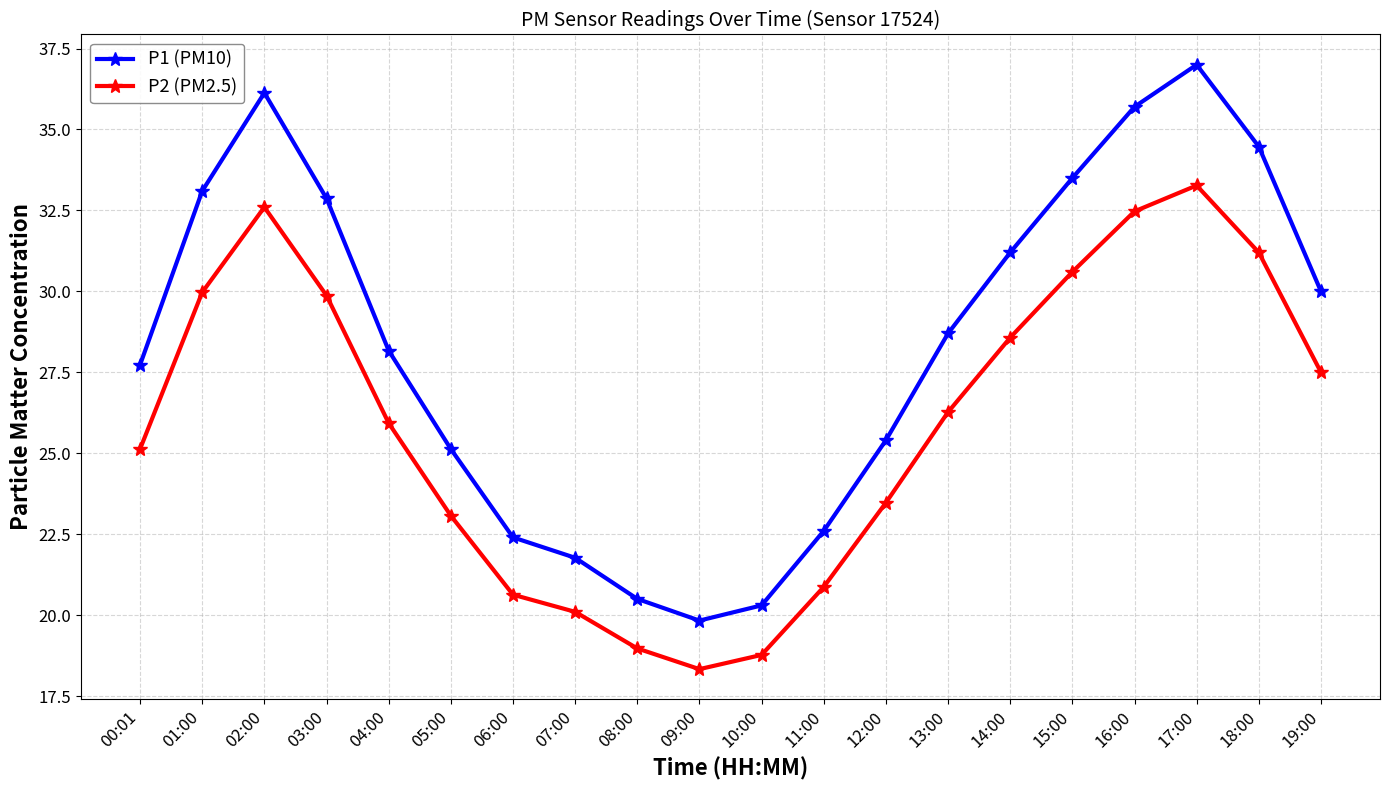

True or false: P2 (PM2.5) has more than 1 interior local peaks.

True